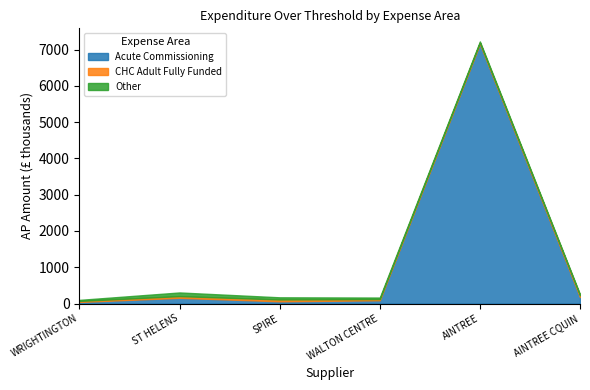

At which label does Acute Commissioning reach its minimum?

WRIGHTINGTON